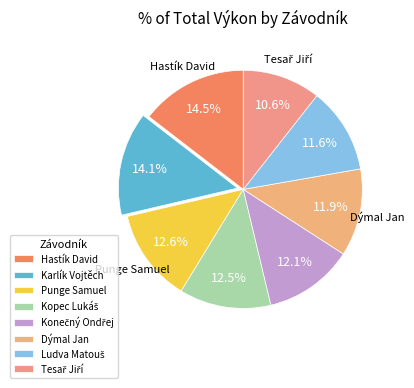

To the nearest percent, what portion does Punge Samuel represent?

13%